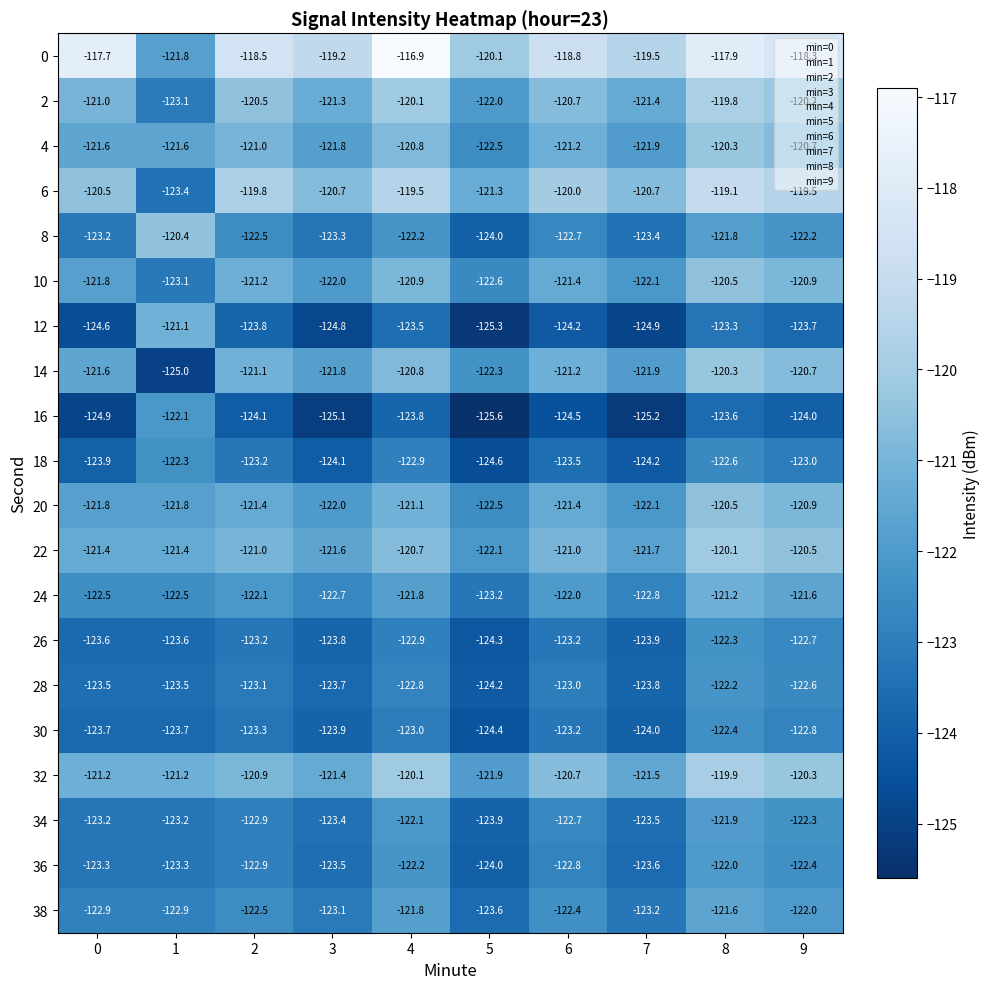

What value does the 34 series have at 1?

-123.2